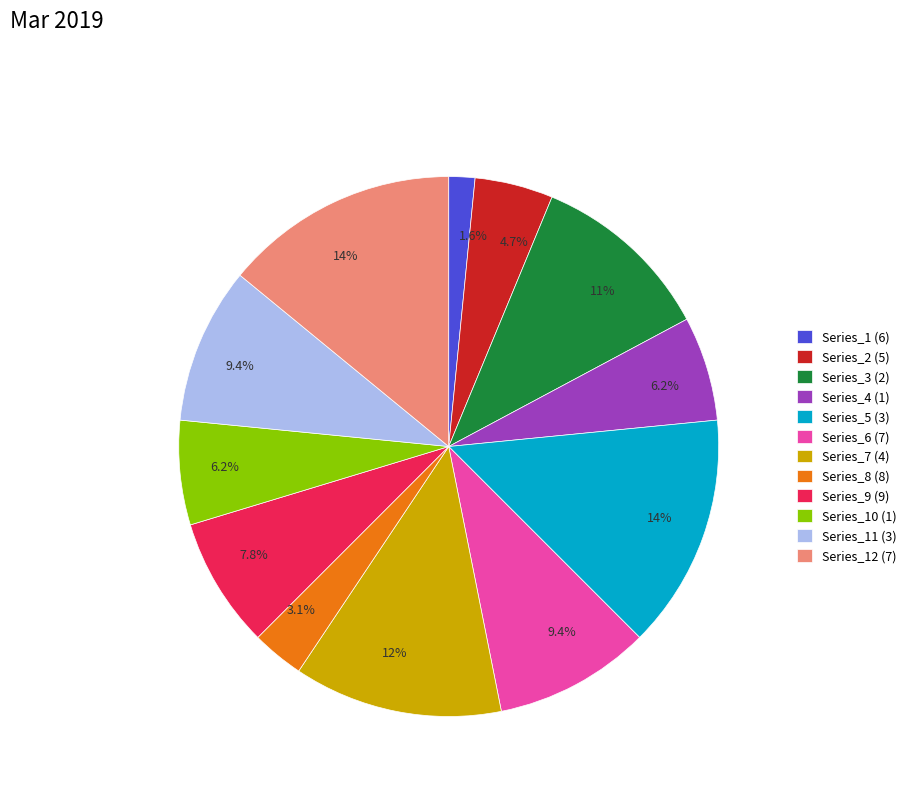

Is there a majority slice in this chart?

No